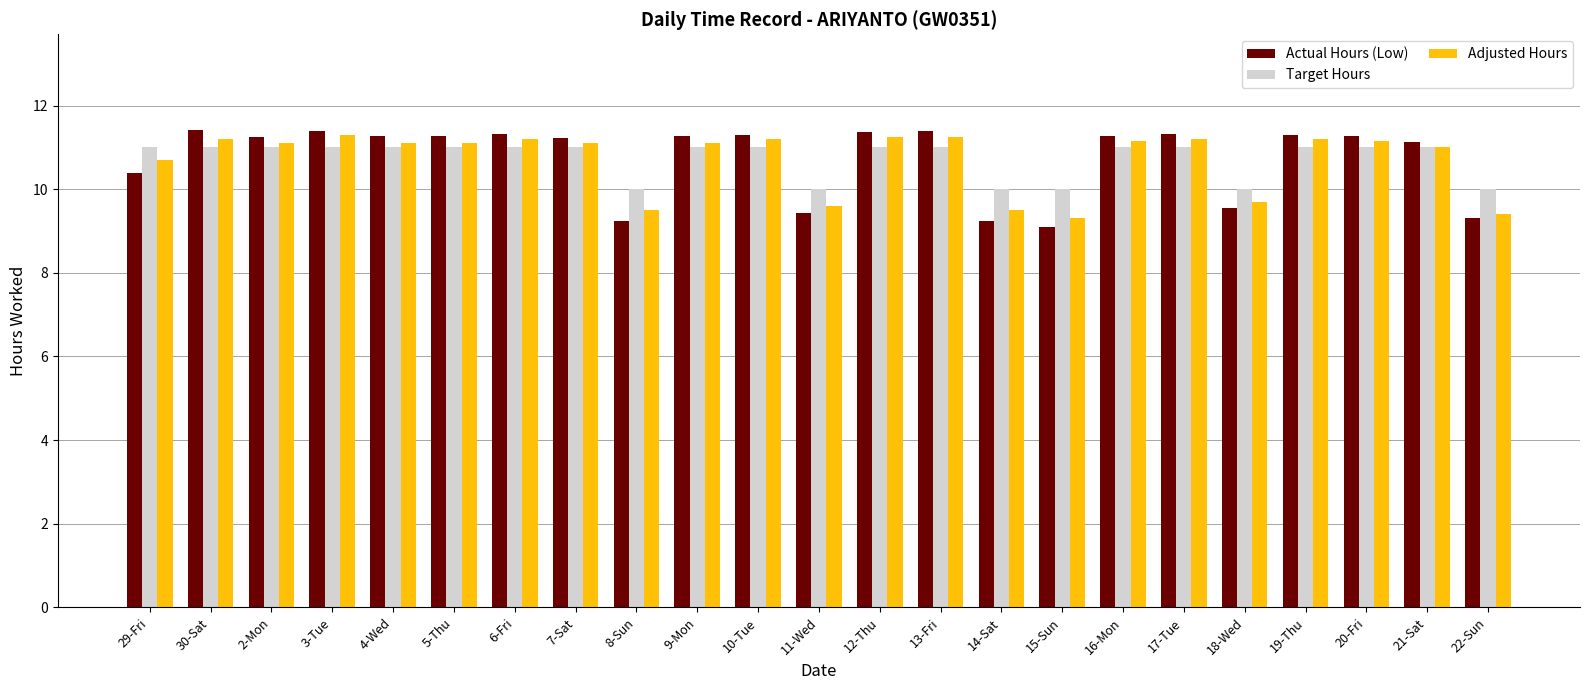

True or false: Target Hours has a value of 11.0 at 4-Wed.

True